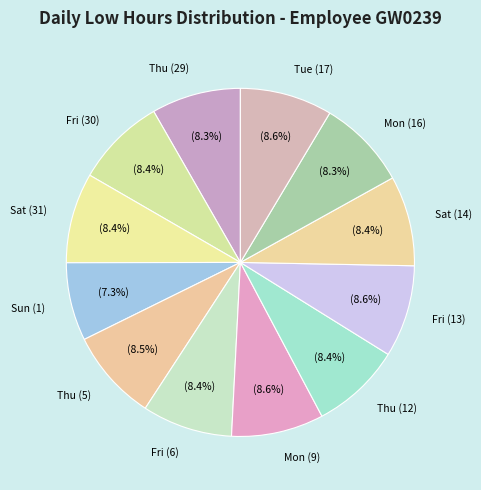

True or false: Fri (6) accounts for 19% of the total.

False